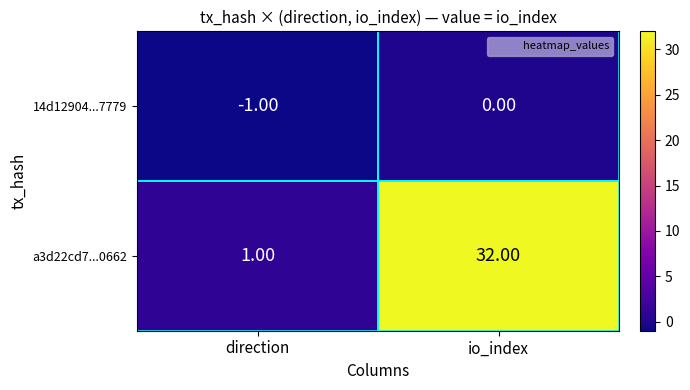

Rank the series by their average value, from highest to lowest.

a3d22cd7...0662, 14d12904...7779